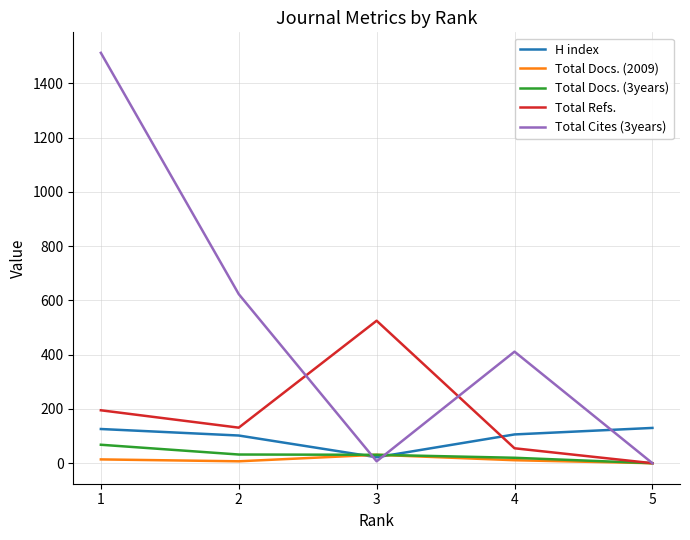

Does the chart display data point markers on the line(s)?

No